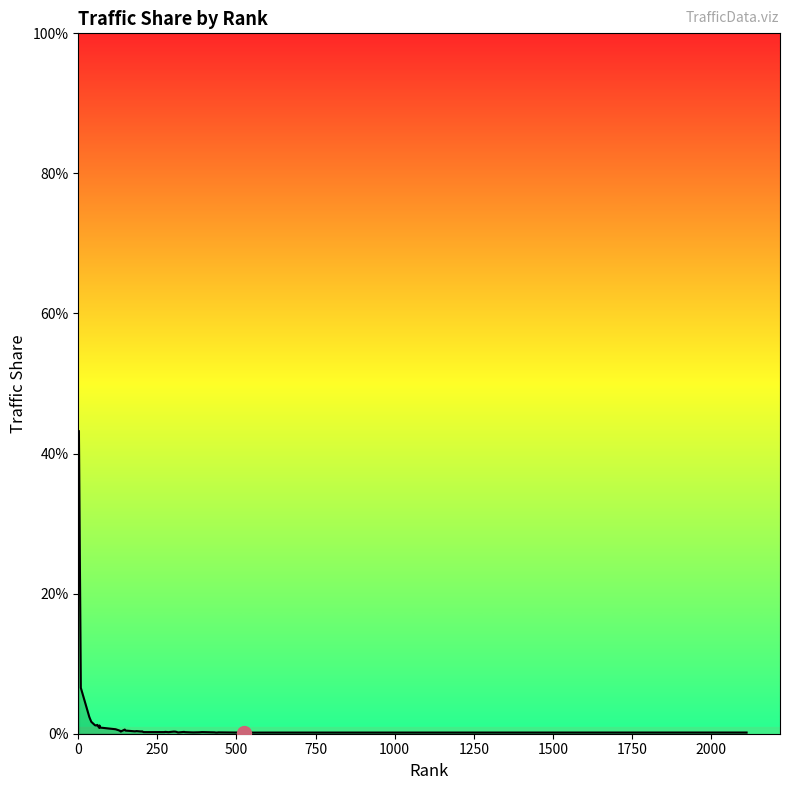

Does the chart display data point markers on the line(s)?

No